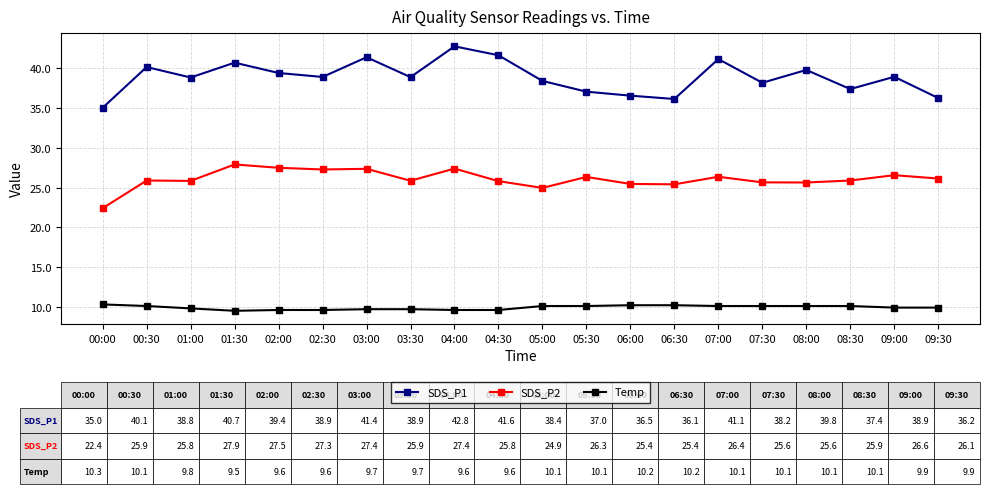

What position from the left is 08:00?

17